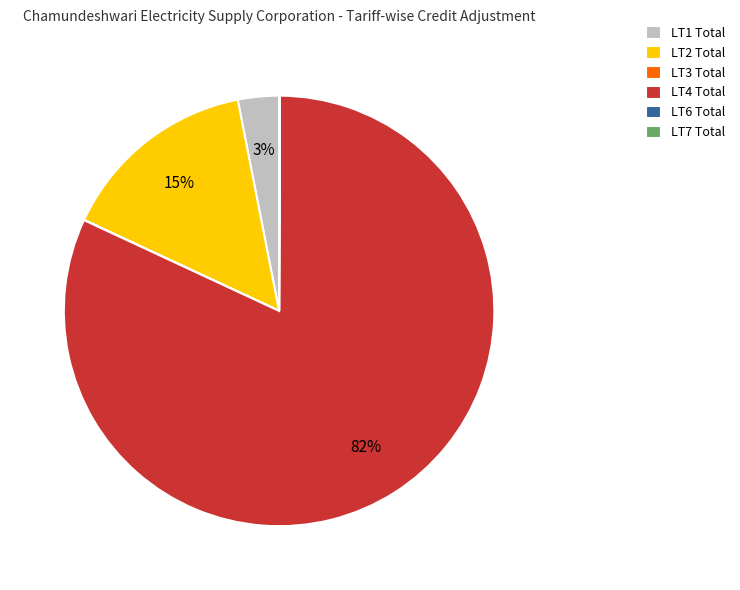

Is the sum of LT4 Total and LT1 Total greater than half?

Yes